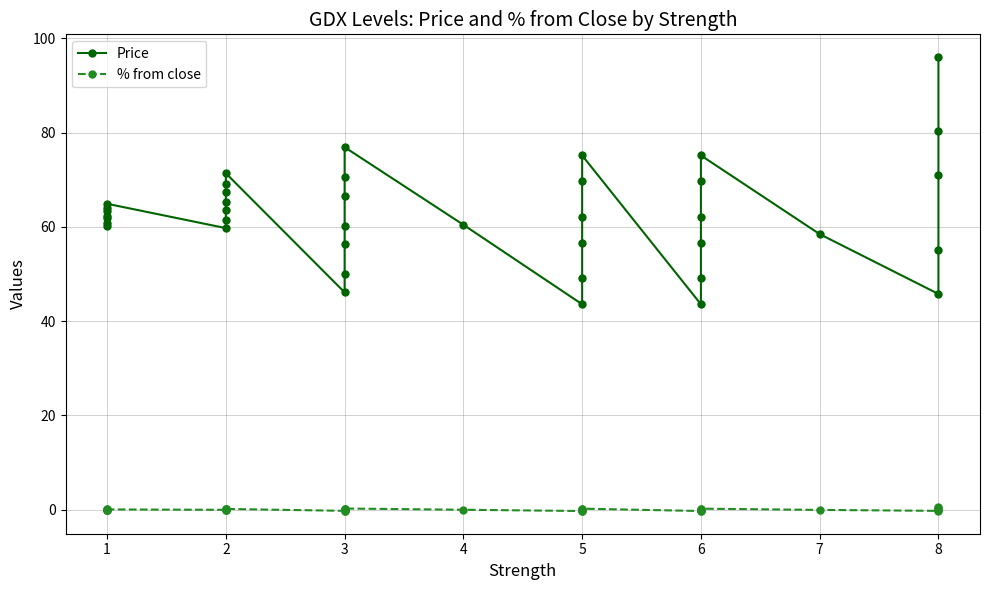

How many lines are shown in the chart?

2